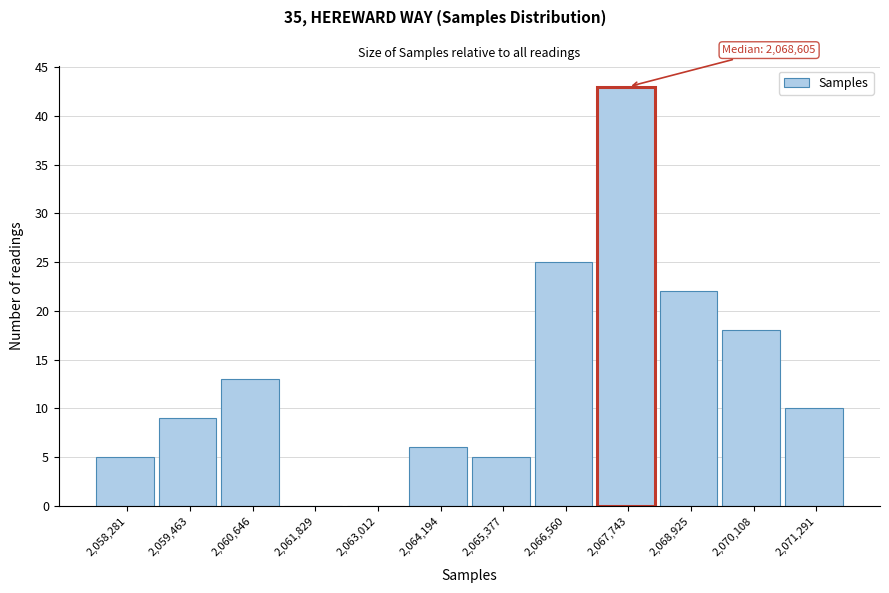

Reading left to right, list all the values displayed in this chart.

2,058,281=5	2,059,463=9	2,060,646=13	2,061,829=0	2,063,012=0	2,064,194=6	2,065,377=5	2,066,560=25	2,067,743=43	2,068,925=22	2,070,108=18	2,071,291=10